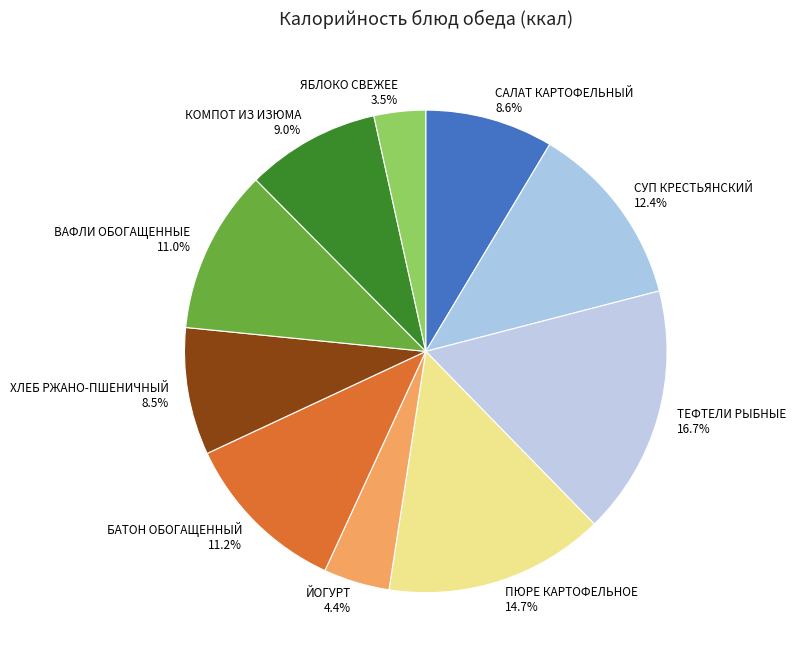

Which has a higher value, ЯБЛОКО СВЕЖЕЕ 3.5% or БАТОН ОБОГАЩЕННЫЙ 11.2%?

БАТОН ОБОГАЩЕННЫЙ 11.2%